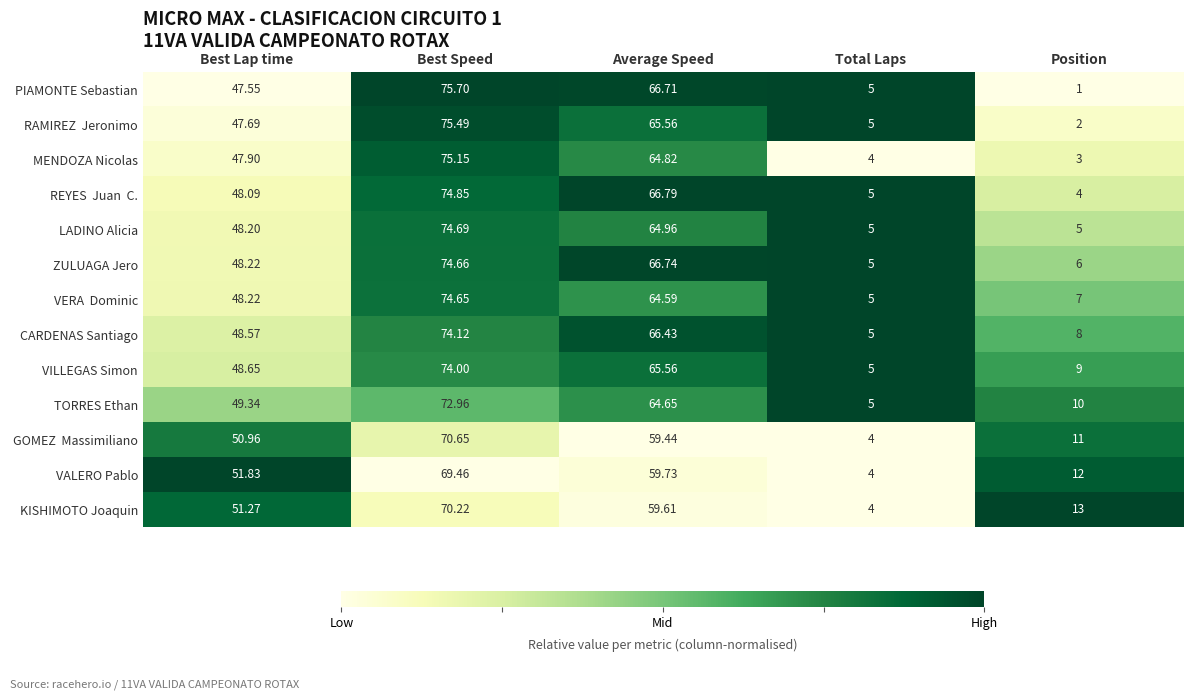

List the labels in order of PIAMONTE Sebastian value, smallest first.

Position, Total Laps, Best Lap time, Average Speed, Best Speed